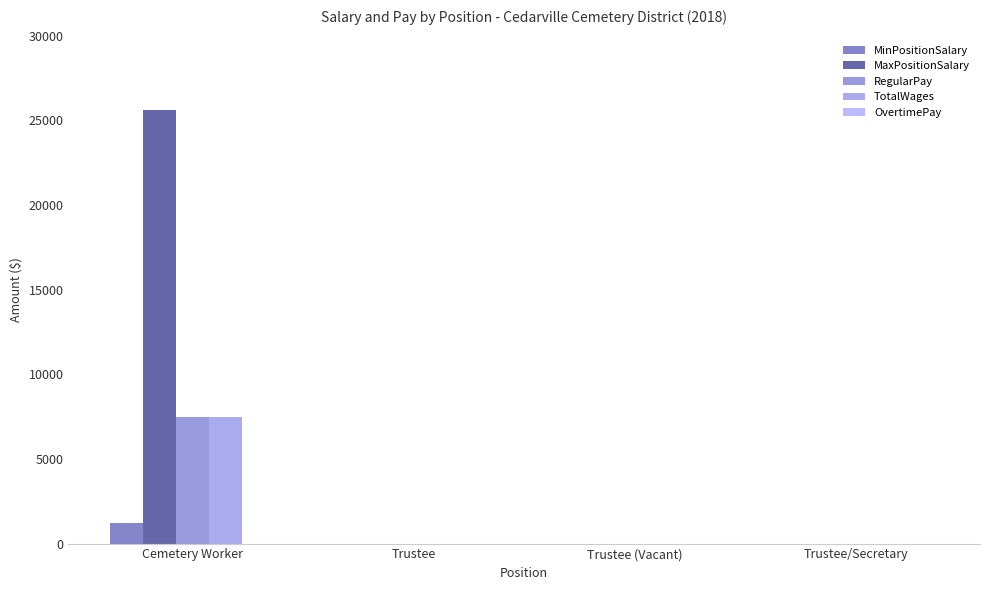

Does the chart contain stacked bars?

No